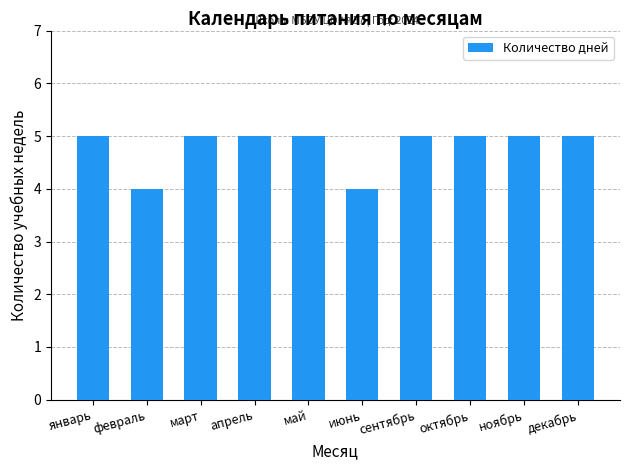

Is it true that the value at октябрь is 2?

False